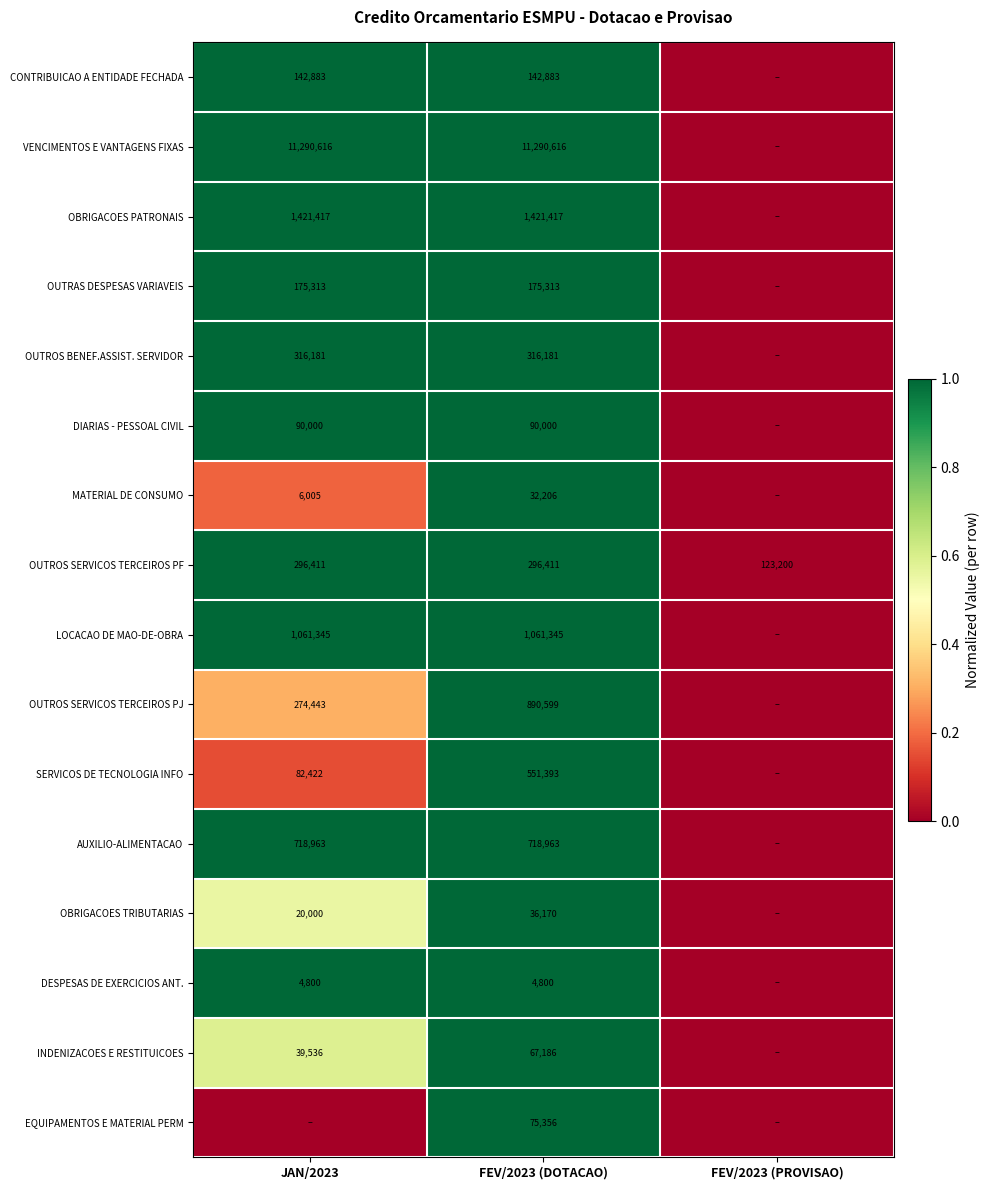

The value of EQUIPAMENTOS E MATERIAL PERM at FEV/2023 (DOTACAO) is 75356. True or false?

True